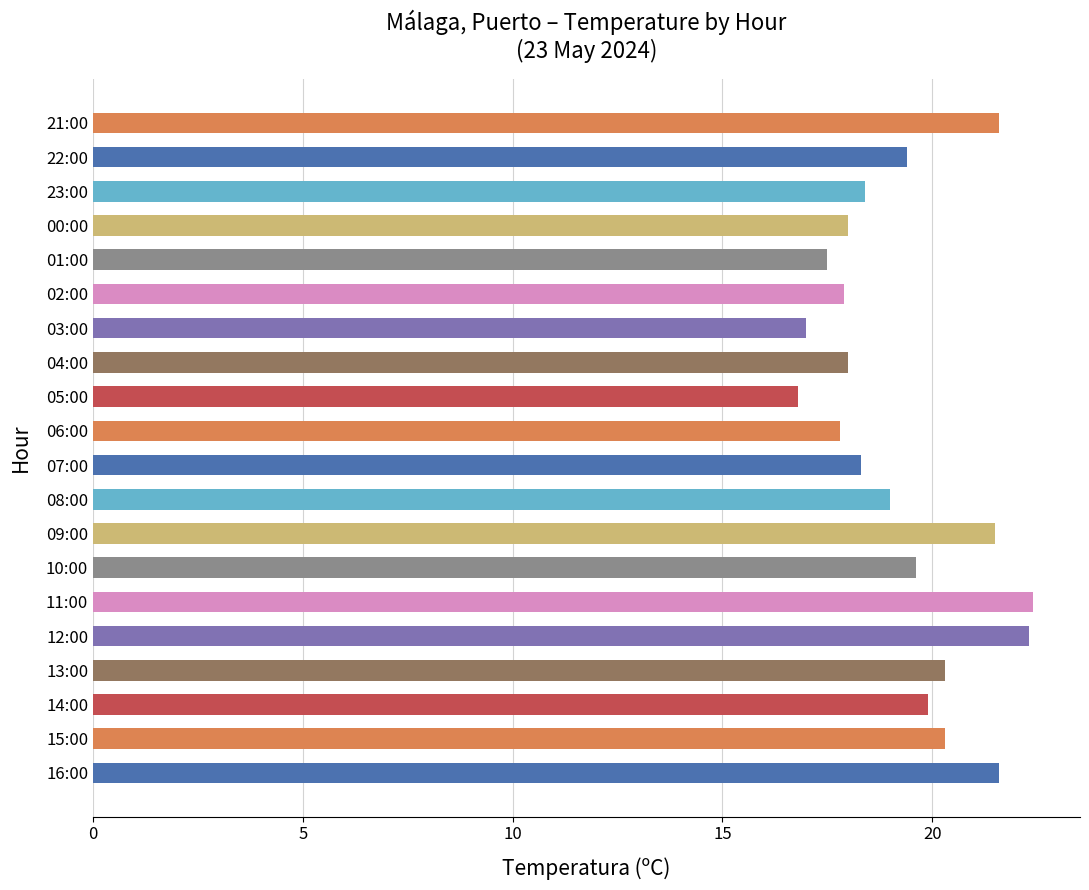

What is the minimum value shown in the chart?

16.8